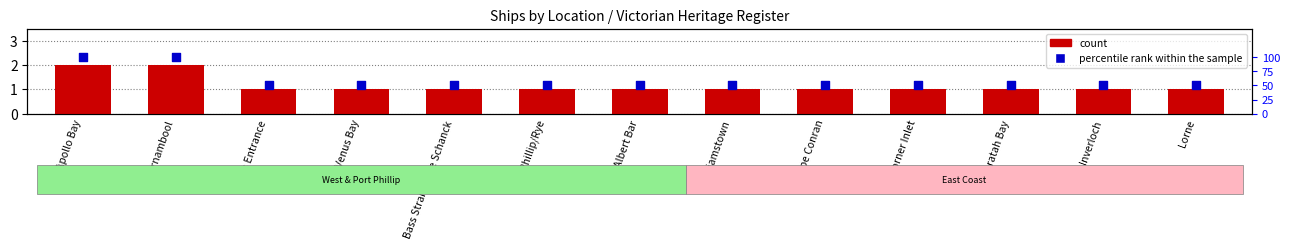

What are all the series names shown in the legend?

count, percentile rank within the sample